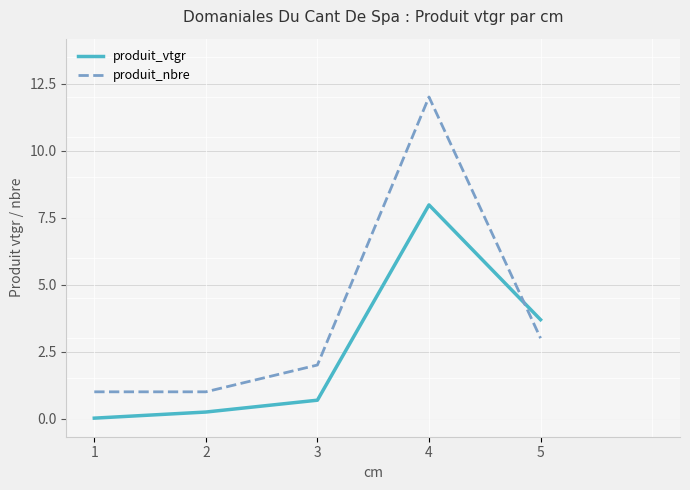

Is this an area chart (filled region under the line)?

No